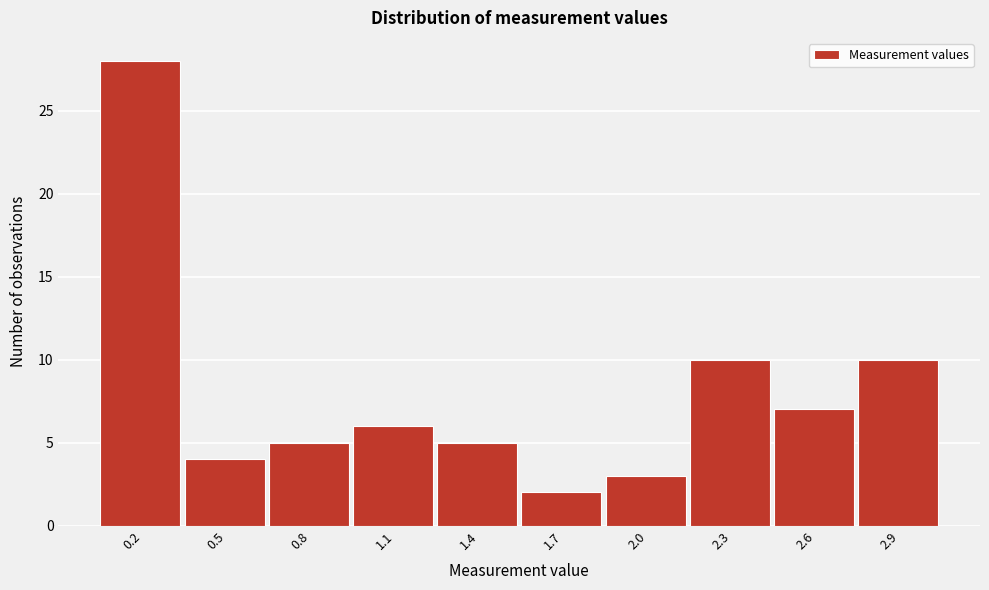

Reading left to right, extract all data points from this chart.

0.2=28	0.5=4	0.8=5	1.1=6	1.4=5	1.7=2	2.0=3	2.3=10	2.6=7	2.9=10